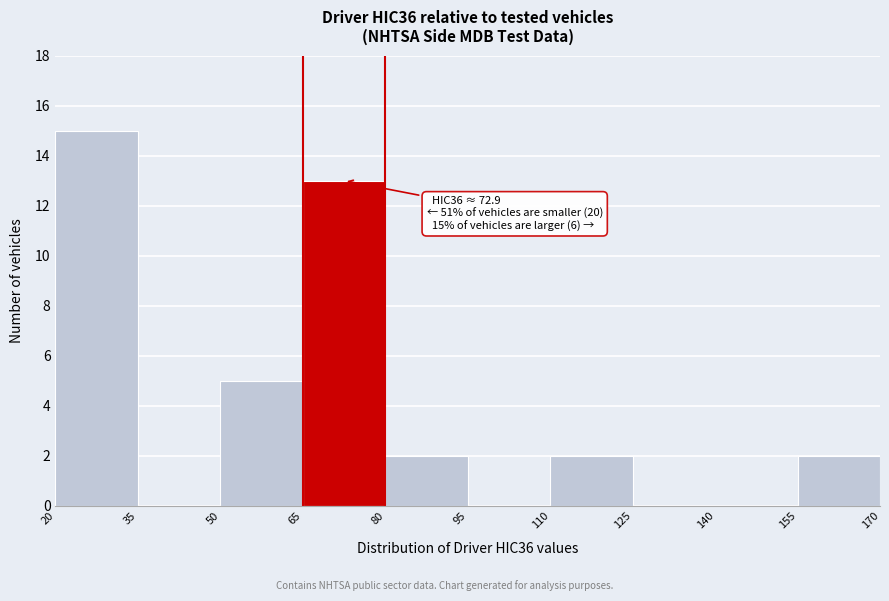

Over which range of the x-axis is the bar tallest?

20 to 35